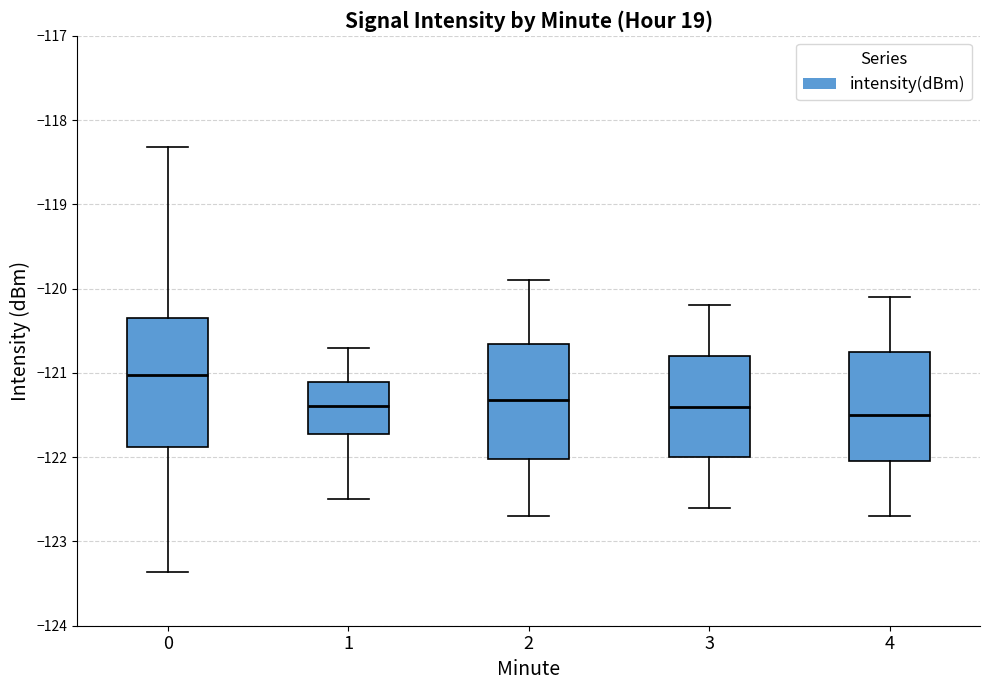

Where is the upper edge of the box at x = 4 on the y-axis? The values are not printed on the chart, so give them approximately, as read against the axis.

-120.7